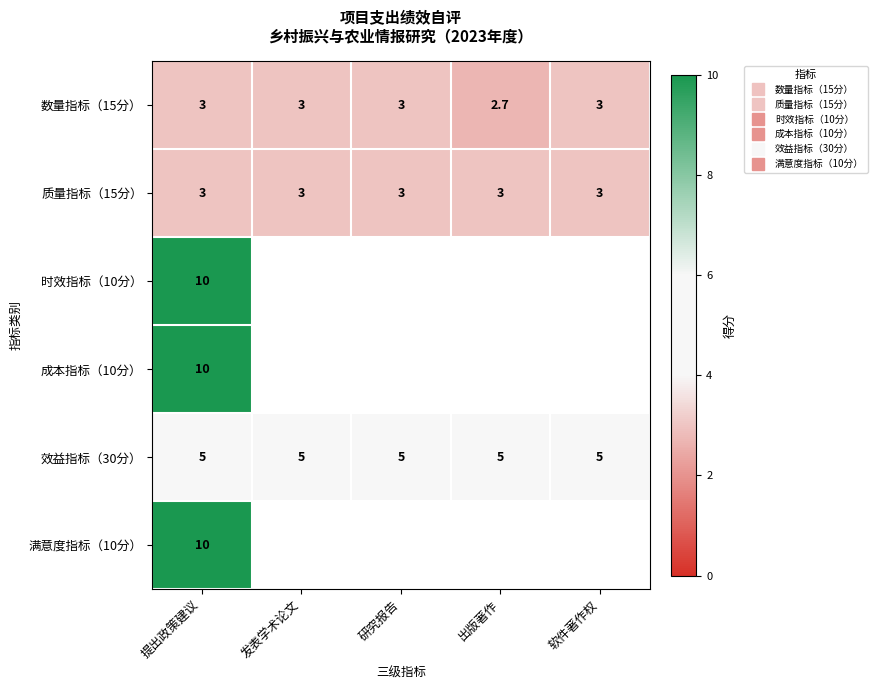

List the series in order of their peak value, lowest first.

数量指标（15分）, 质量指标（15分）, 效益指标（30分）, 时效指标（10分）, 成本指标（10分）, 满意度指标（10分）